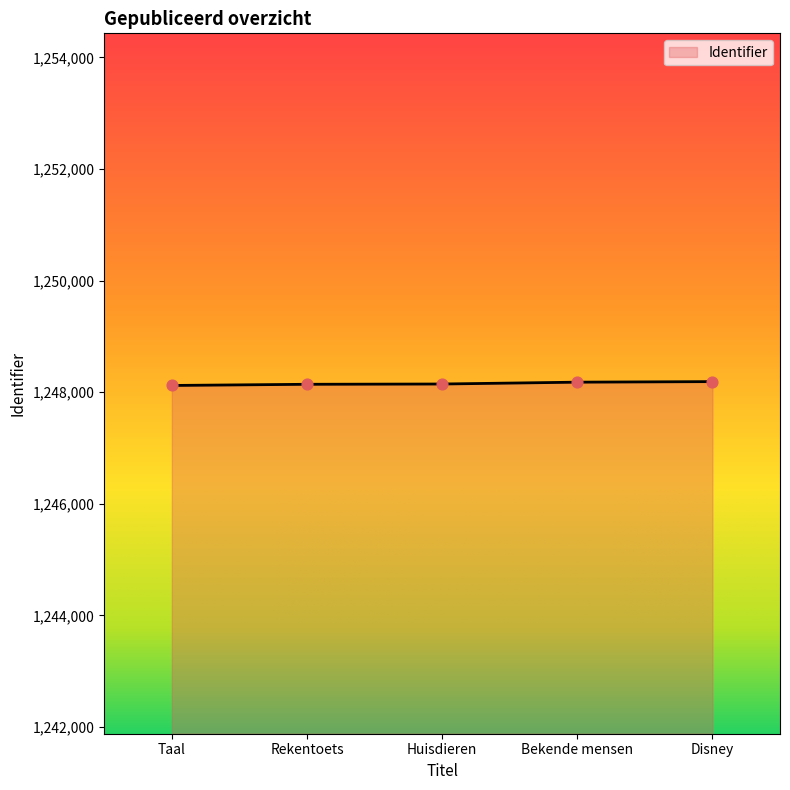

What is the ratio of the value at Taal to the value at Huisdieren?

1.0